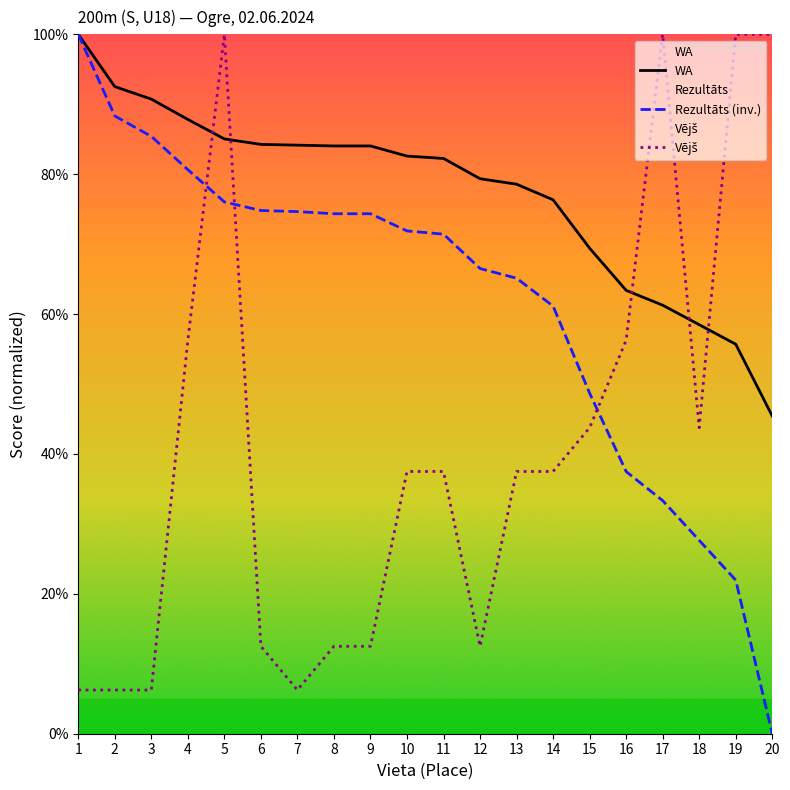

Does the chart display data point markers on the line(s)?

No